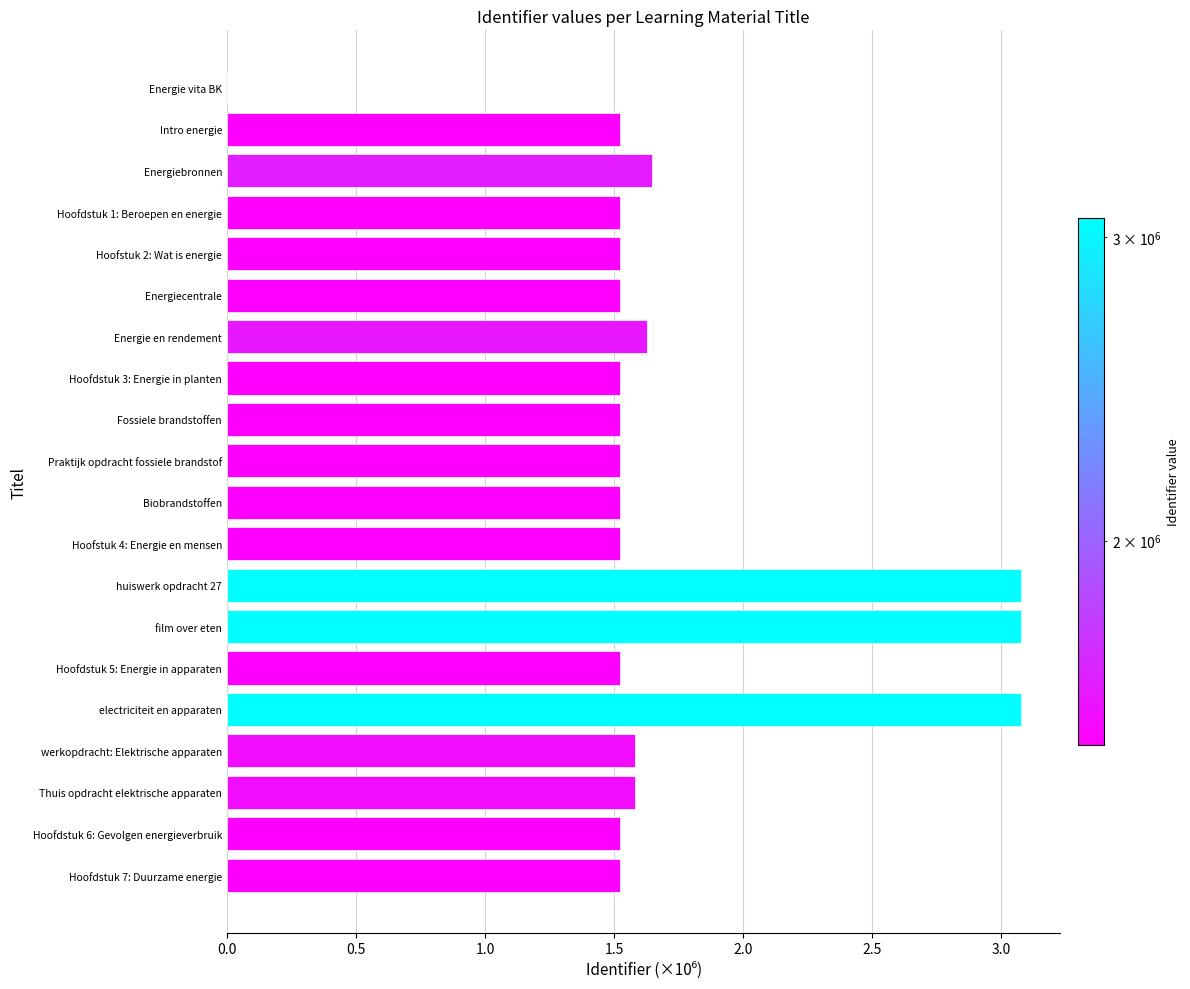

What is the sum of the values at Hoofdstuk 5: Energie in apparaten and Hoofdstuk 3: Energie in planten?

3.0